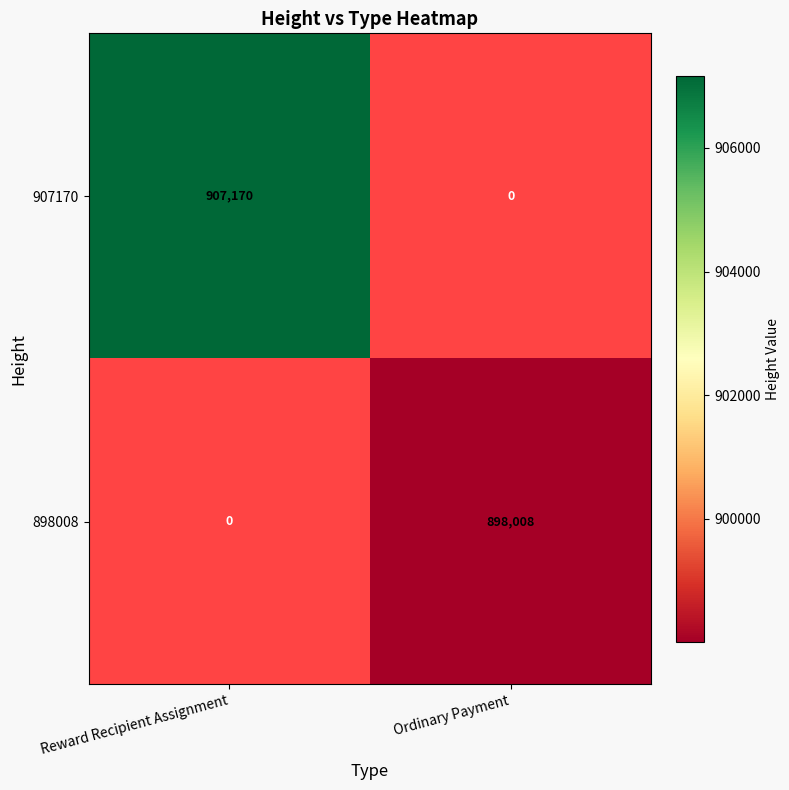

True or false: 907170 has a value of 907170 at Reward Recipient Assignment.

True